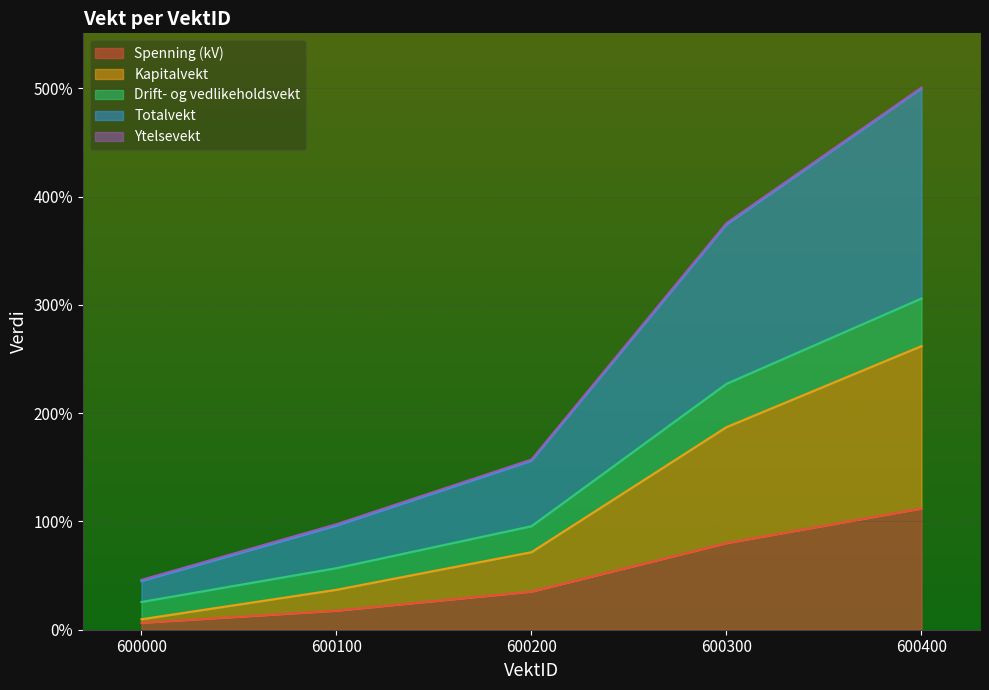

List the labels in order of Kapitalvekt value, smallest first.

600000, 600100, 600200, 600300, 600400